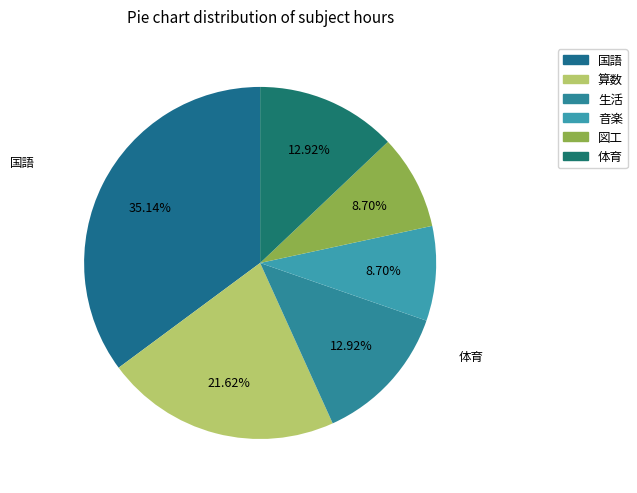

How many slices are in this pie chart?

6